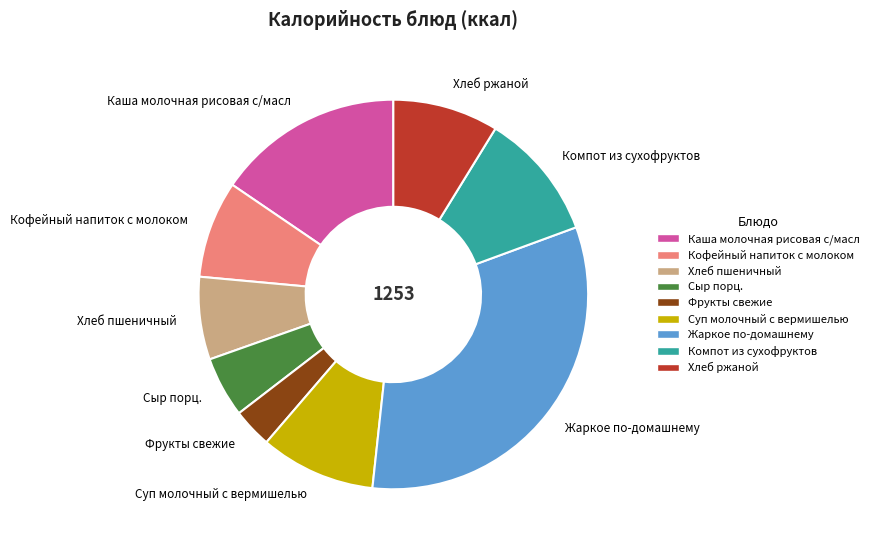

Approximately how many times larger is the value at Кофейный напиток с молоком compared to Компот из сухофруктов?

0.8